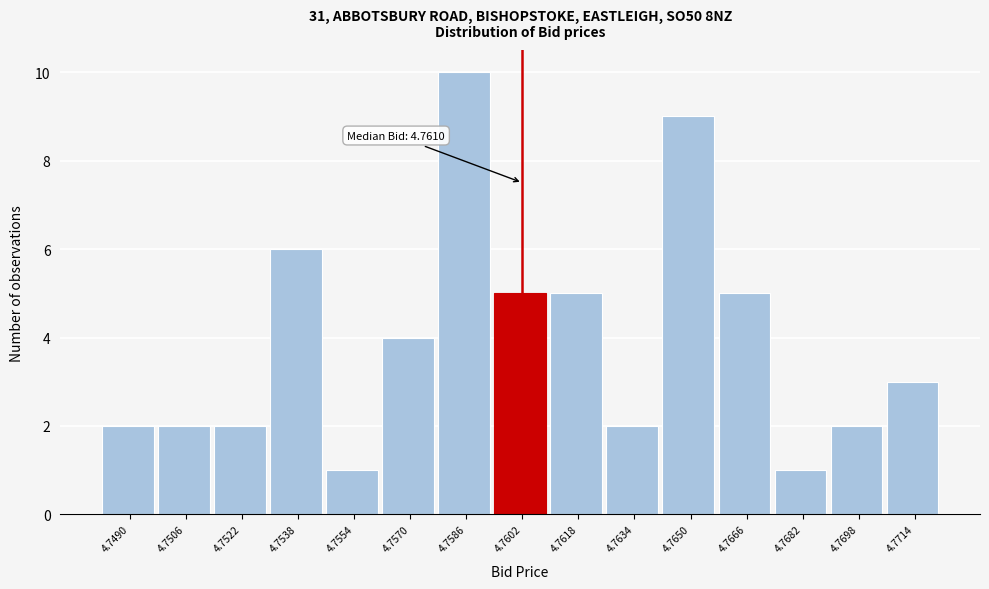

Reading left to right, transcribe all the data shown in this chart.

2	2	2	6	1	4	10	5	5	2	9	5	1	2	3